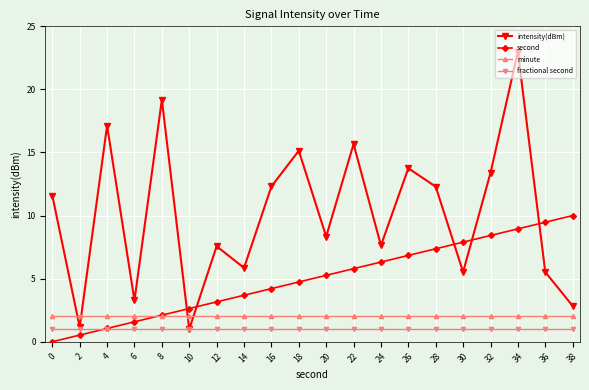

Does the chart display data point markers on the line(s)?

Yes